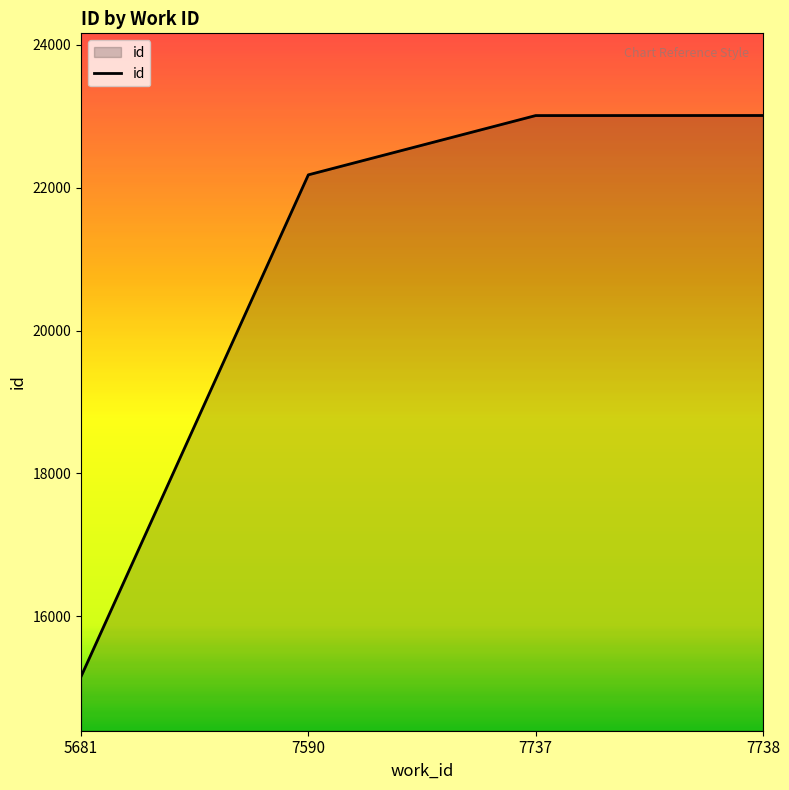

What is the minimum value shown in the chart?

15155